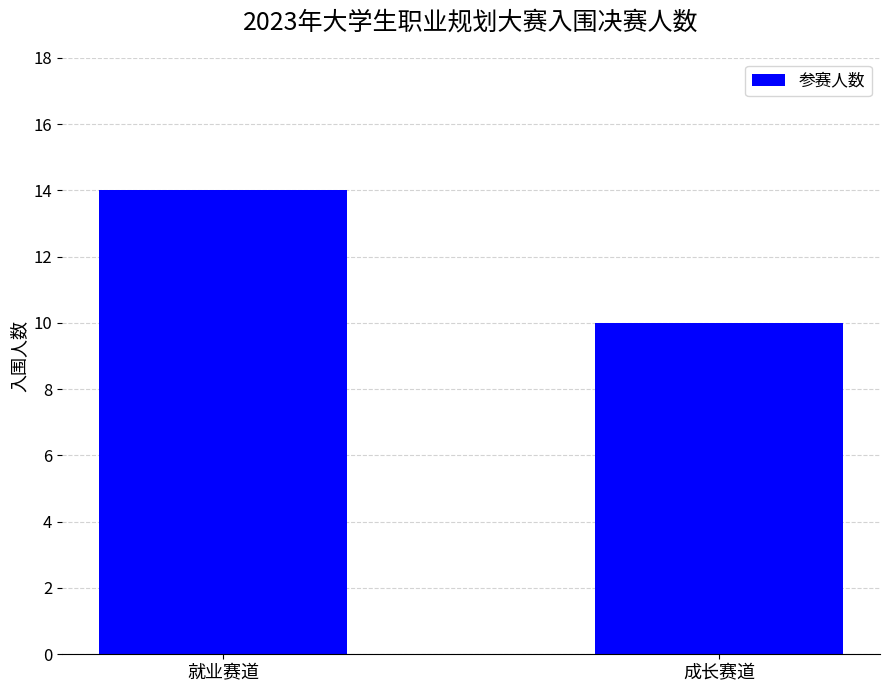

What value does the data have at 就业赛道?

14